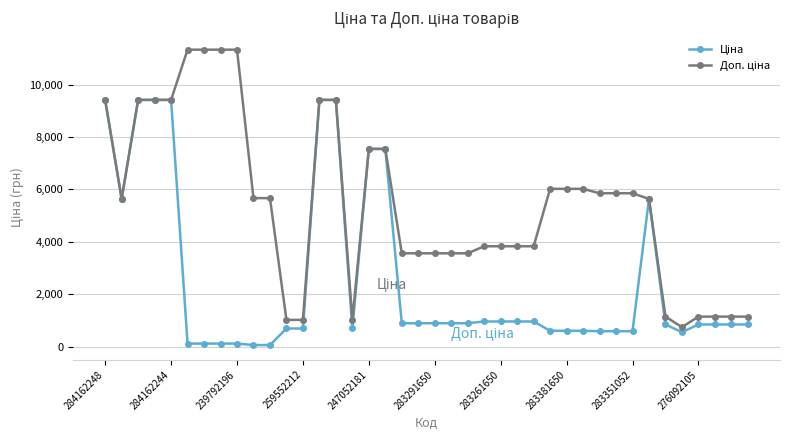

How many lines are shown in the chart?

2